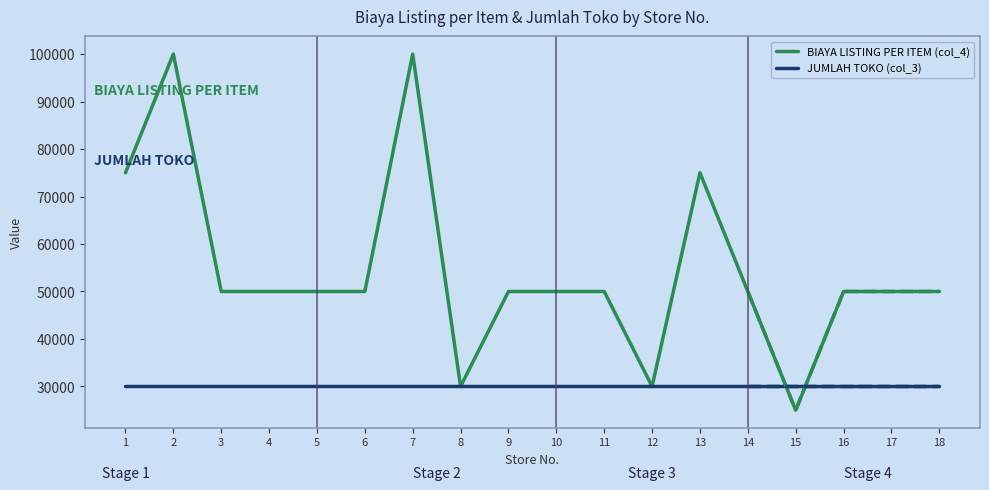

Is it true that BIAYA LISTING PER ITEM (col_4) equals 100000 at 2?

True